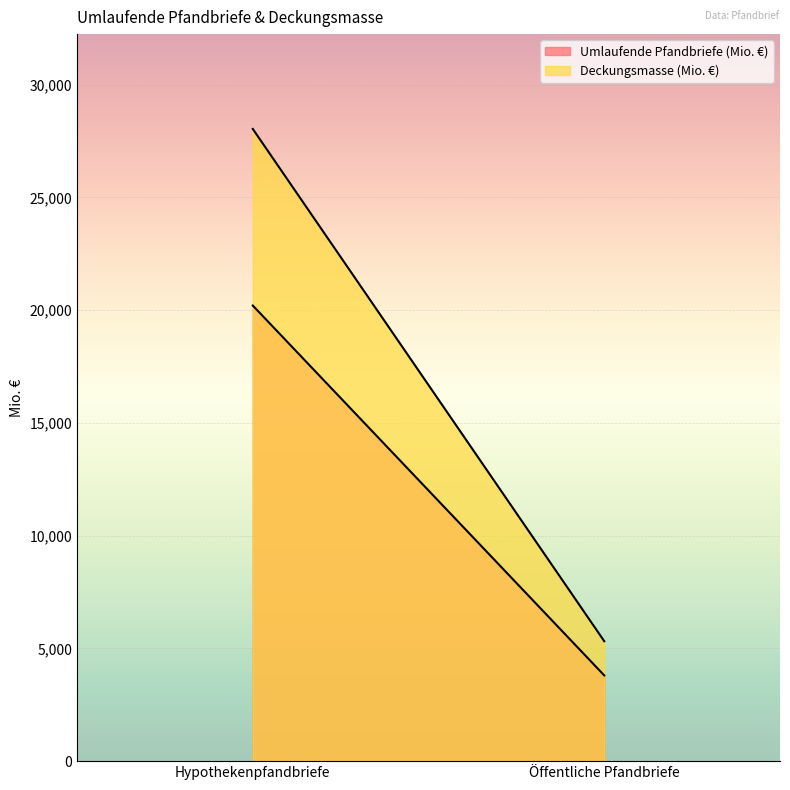

Count the number of categories in the chart.

2